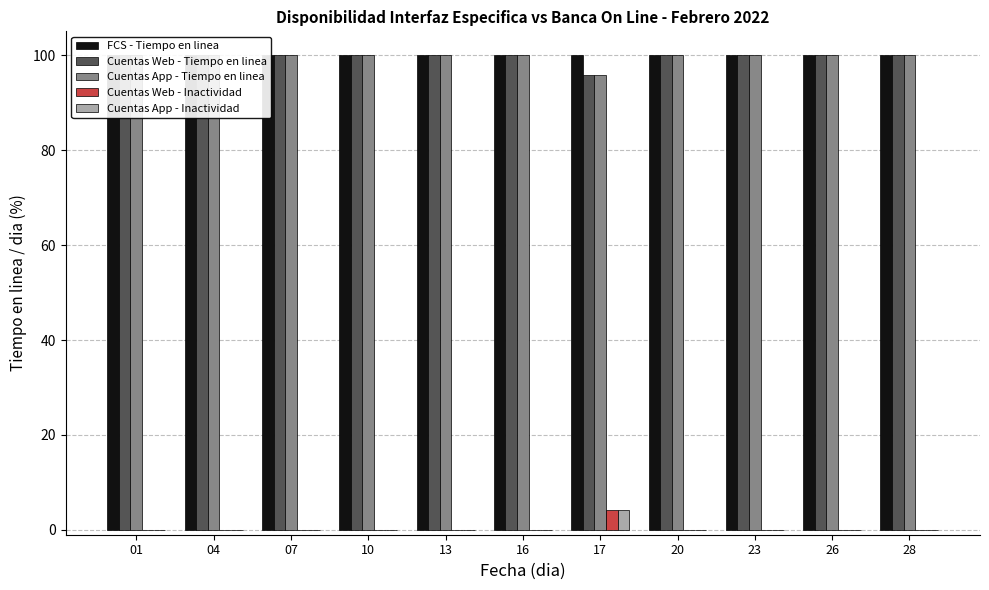

What is the highest value of the FCS - Tiempo en linea series?

100.0